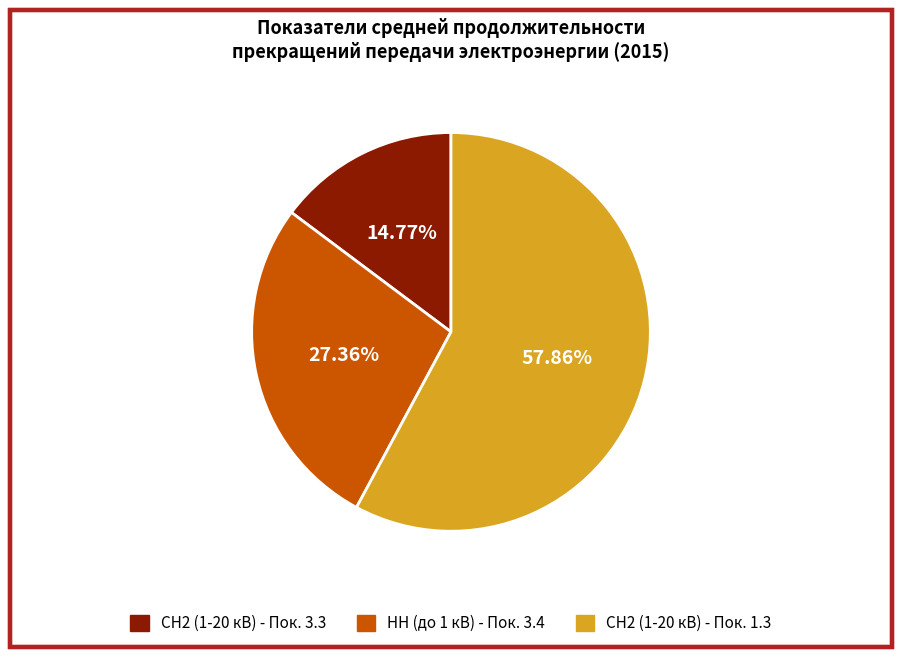

Is there a majority slice in this chart?

Yes